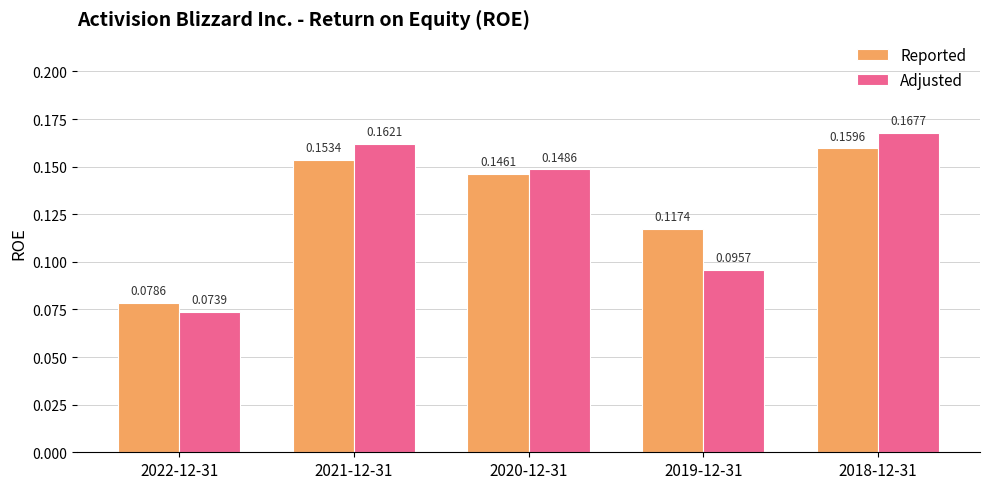

Which category has the lowest value in the Adjusted series?

2022-12-31